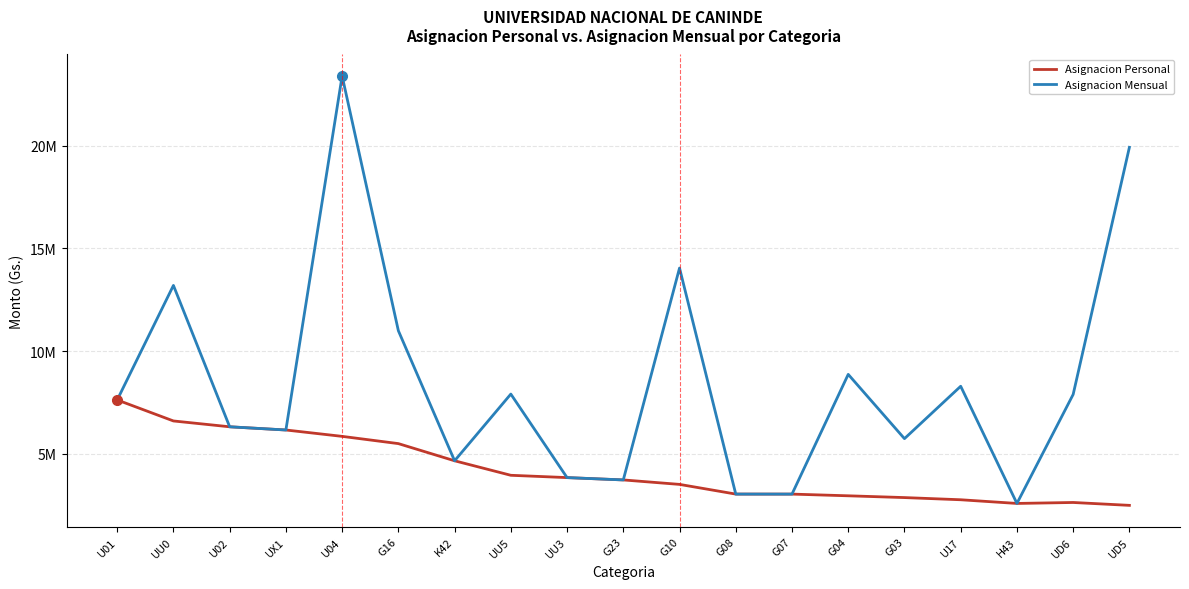

Reading left to right, what are all the values shown in this chart?

Asignacion Personal: U01=7623000	UU0=6600000	U02=6316100	UX1=6160000	U04=5849700	G16=5497200	K42=4660900	UU5=3954600	UU3=3842000	G23=3728600	G10=3511400	G08=3039500	G07=3038300	G04=2956000	G03=2869300	U17=2763200	H43=2583900	UD6=2630600	UD5=2490400
Asignacion Mensual: U01=7623000	UU0=13200000	U02=6316100	UX1=6160000	U04=23398800	G16=10994400	K42=4660900	UU5=7909200	UU3=3842000	G23=3728600	G10=14045600	G08=3039500	G07=3038300	G04=8868000	G03=5738600	U17=8289600	H43=2583900	UD6=7891800	UD5=19923200